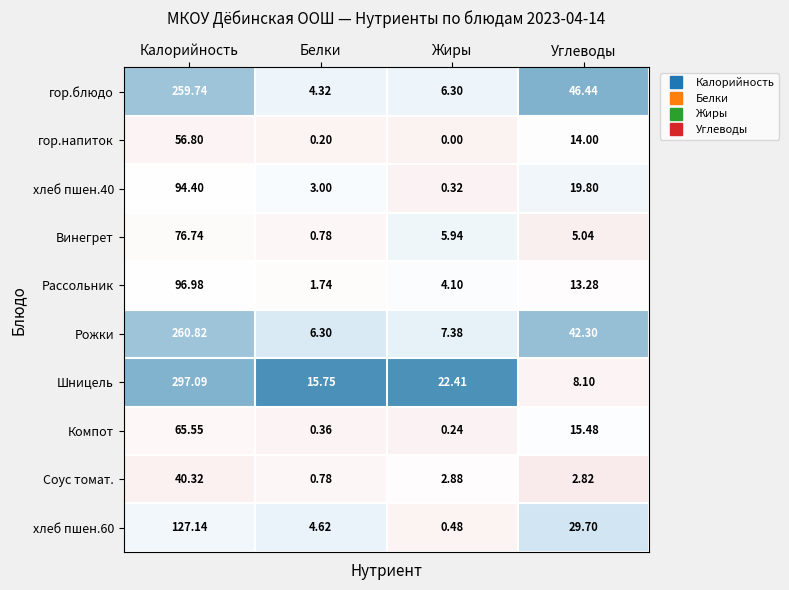

What is the greatest value displayed?

297.1